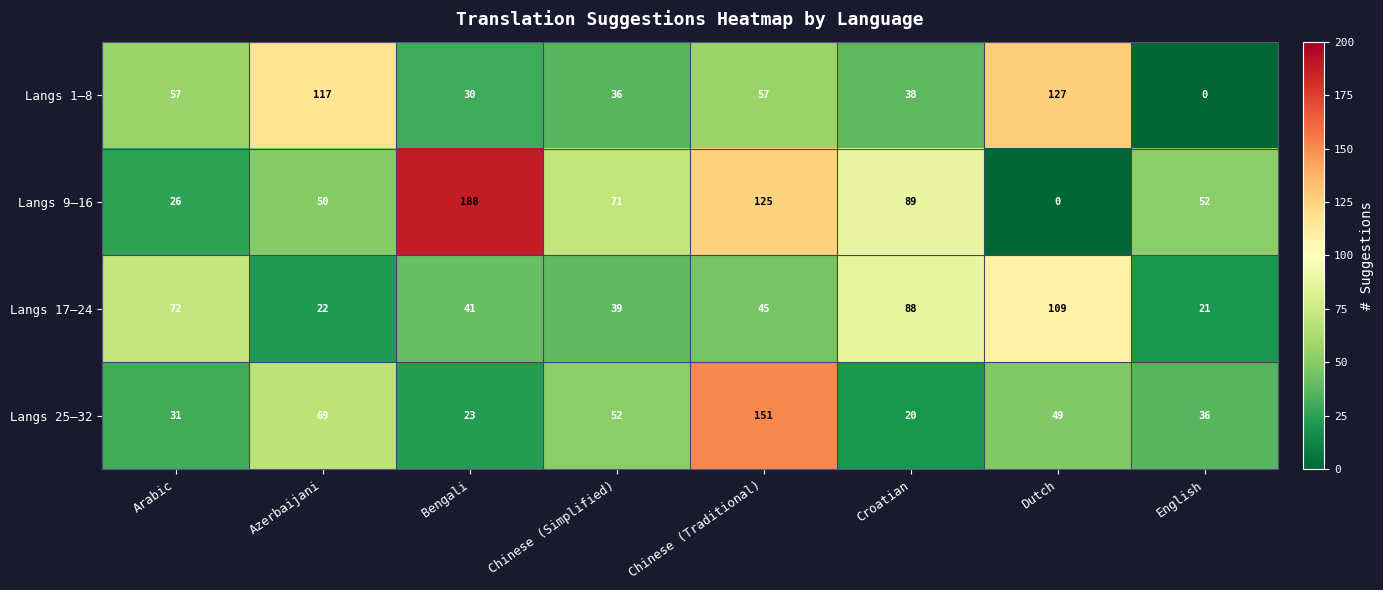

Which series has the widest spread of values?

Langs 9–16